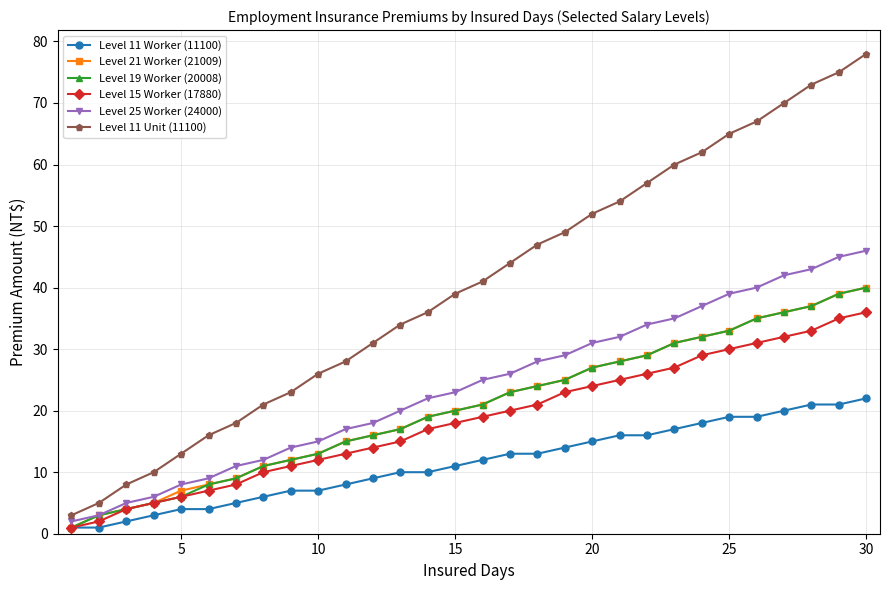

Which series has the largest total across all categories?

Level 11 Unit (11100)